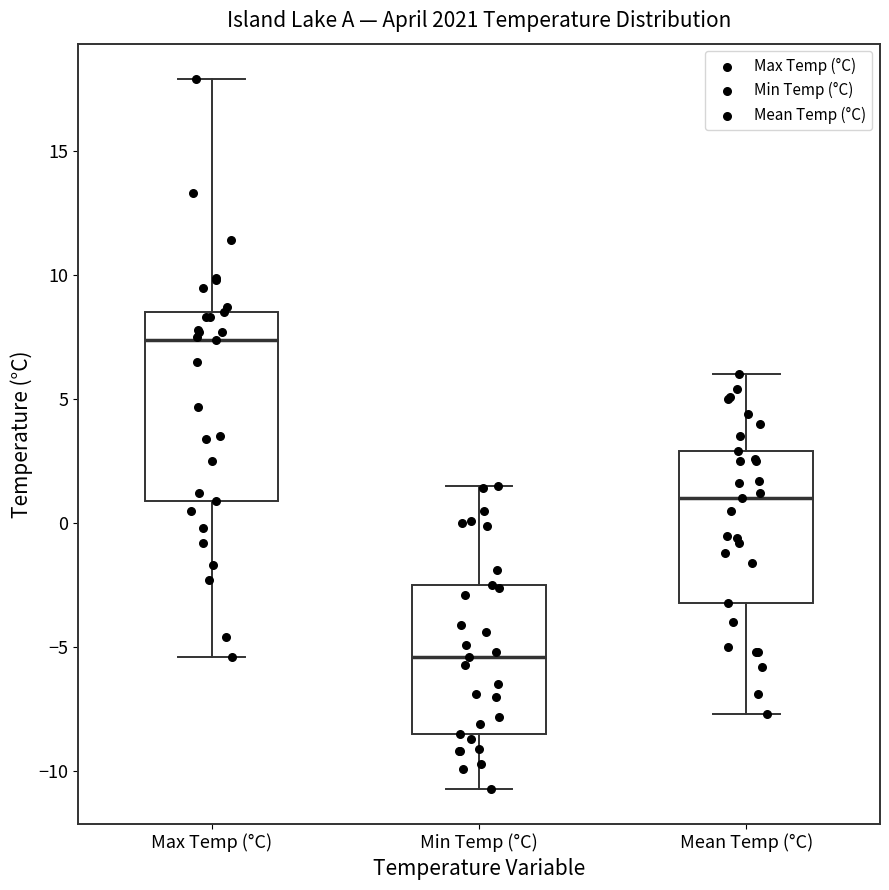

Which box has the lowest median line?

Min Temp (°C)